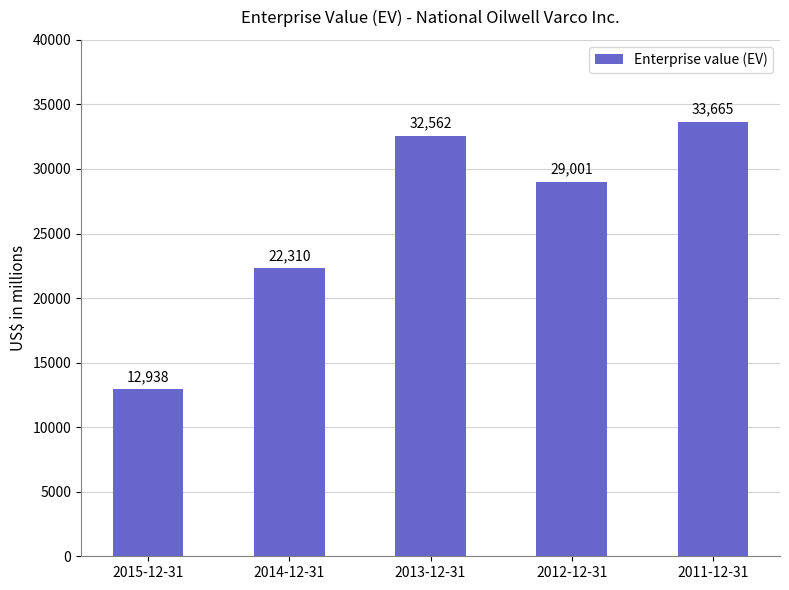

What is the difference between the maximum and minimum values?

20727